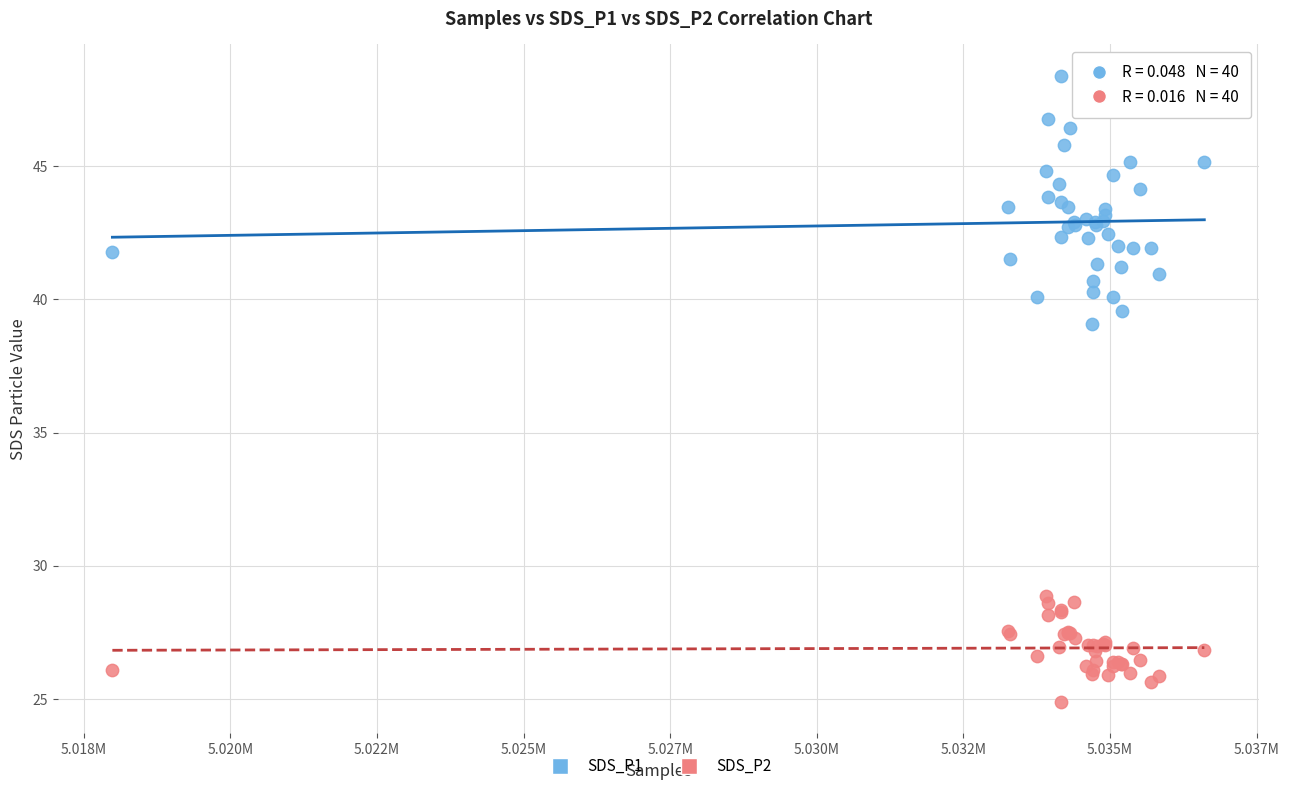

What are all the series names shown in the legend?

SDS_P1, SDS_P2